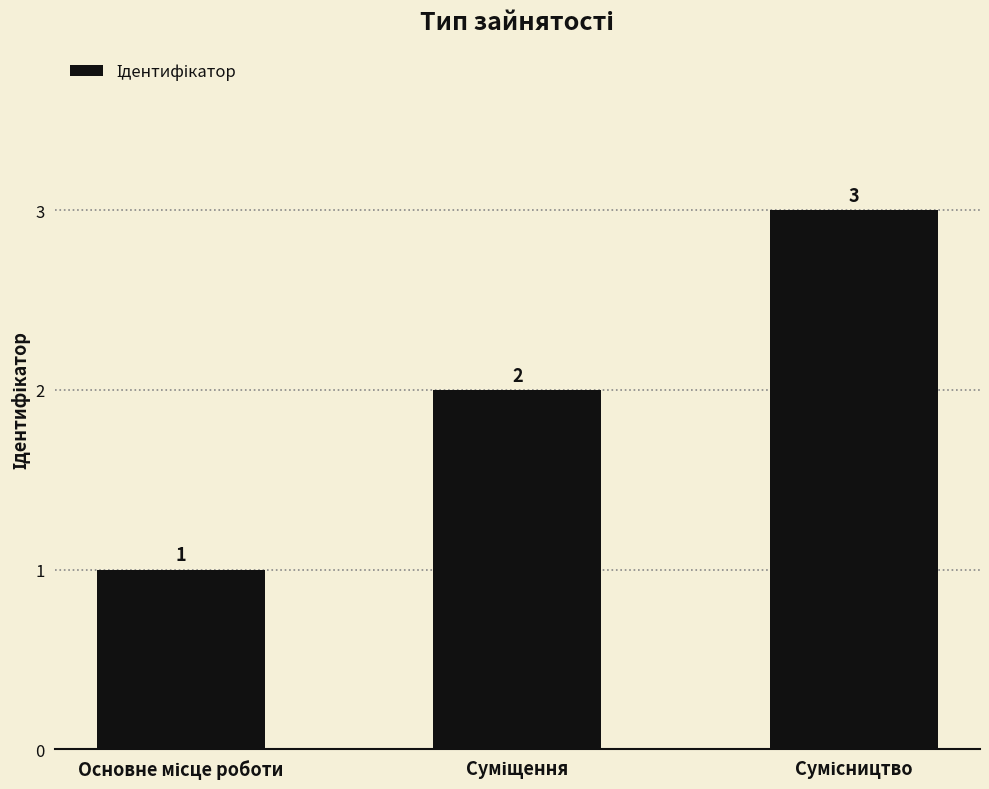

What is the sum of all values?

6